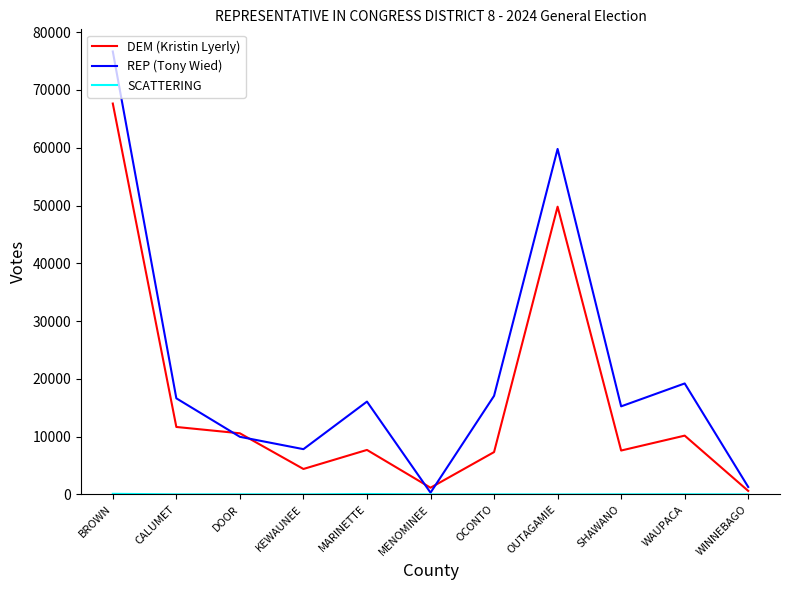

Where is REP (Tony Wied) nearest to the value 38479?

WAUPACA